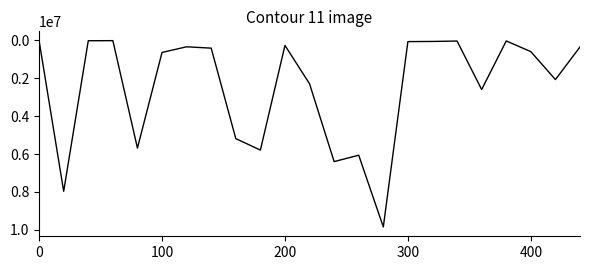

What is the difference between the maximum and minimum values?

9828454